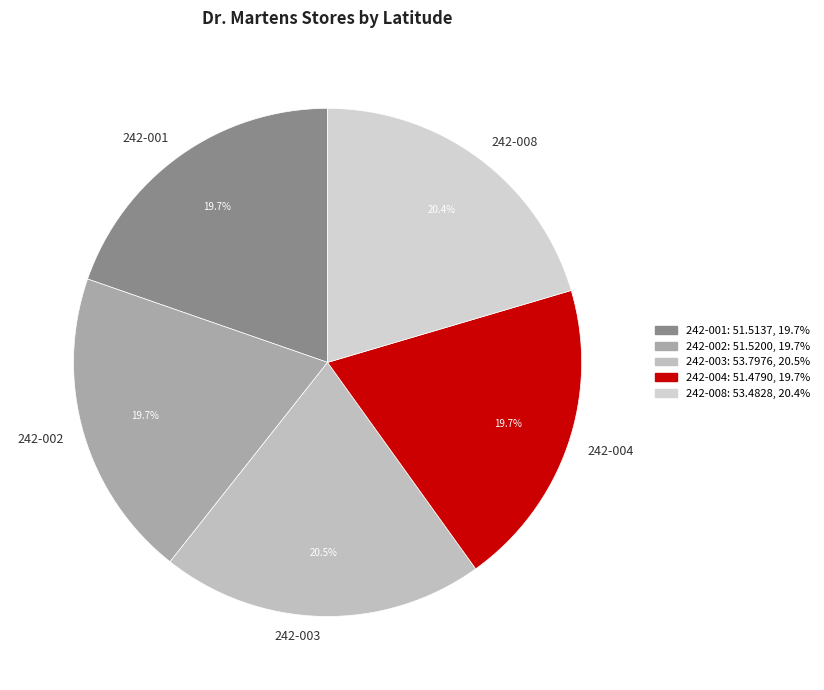

Does any single category account for the majority?

No